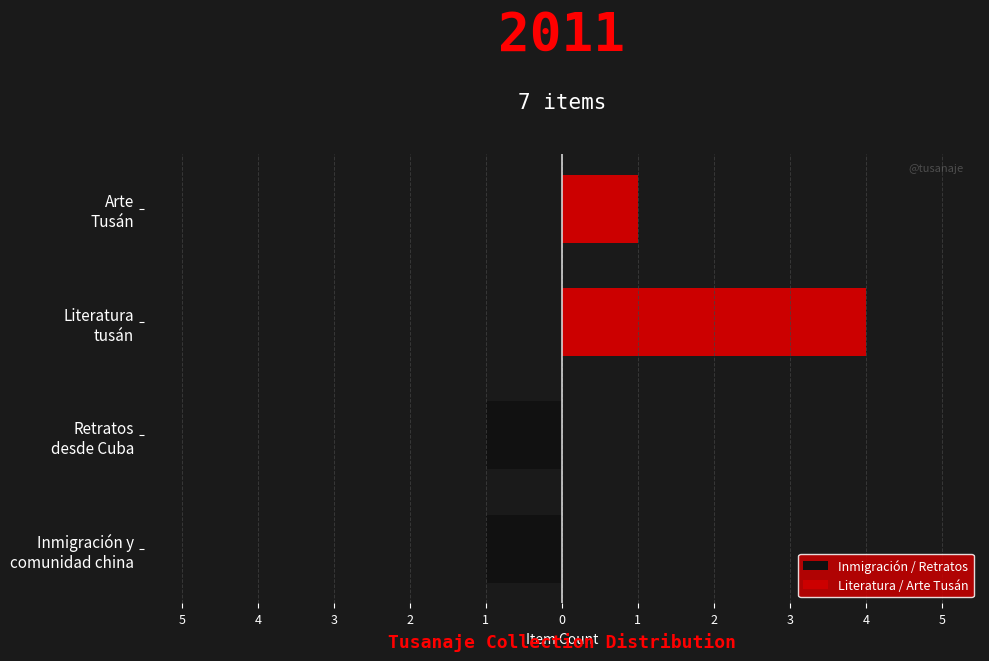

Between Retratos desde Cuba and Arte Tusán, which series saw the biggest shift?

Inmigración / Retratos